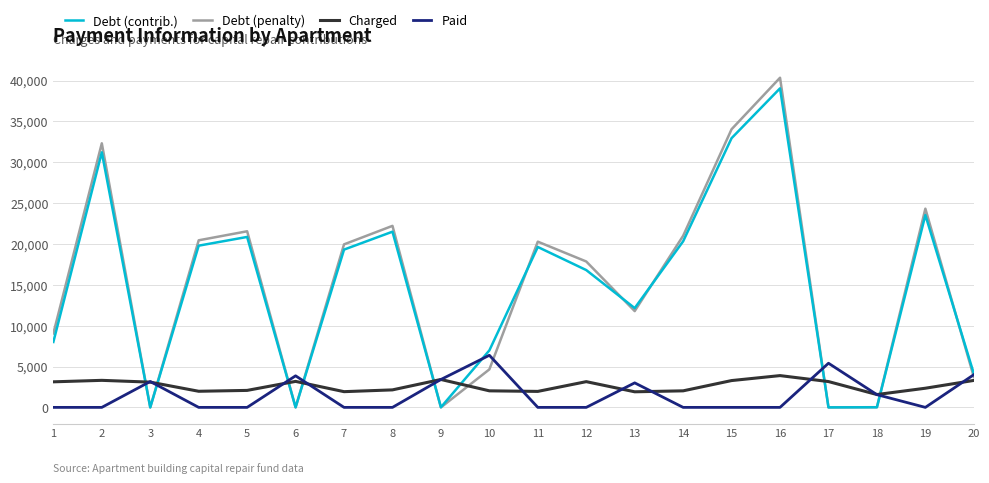

The value of Charged at 5 is 2077.9. True or false?

True